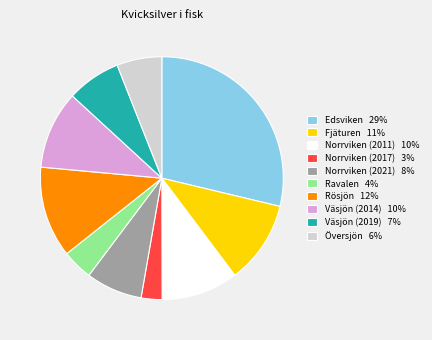

Is Ravalen 4% the majority of the pie?

No